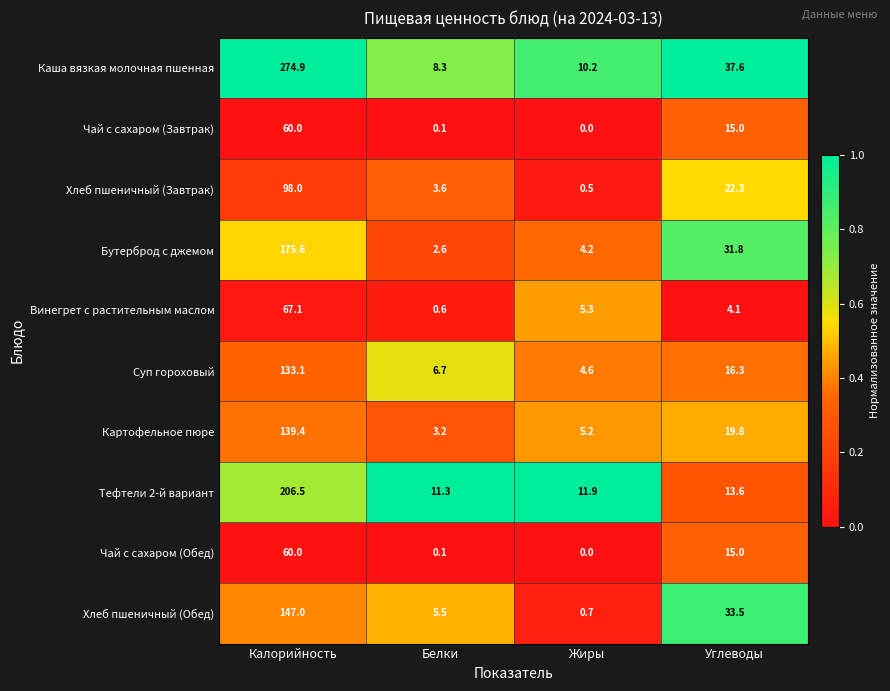

Which category has the lowest value across all series?

Жиры